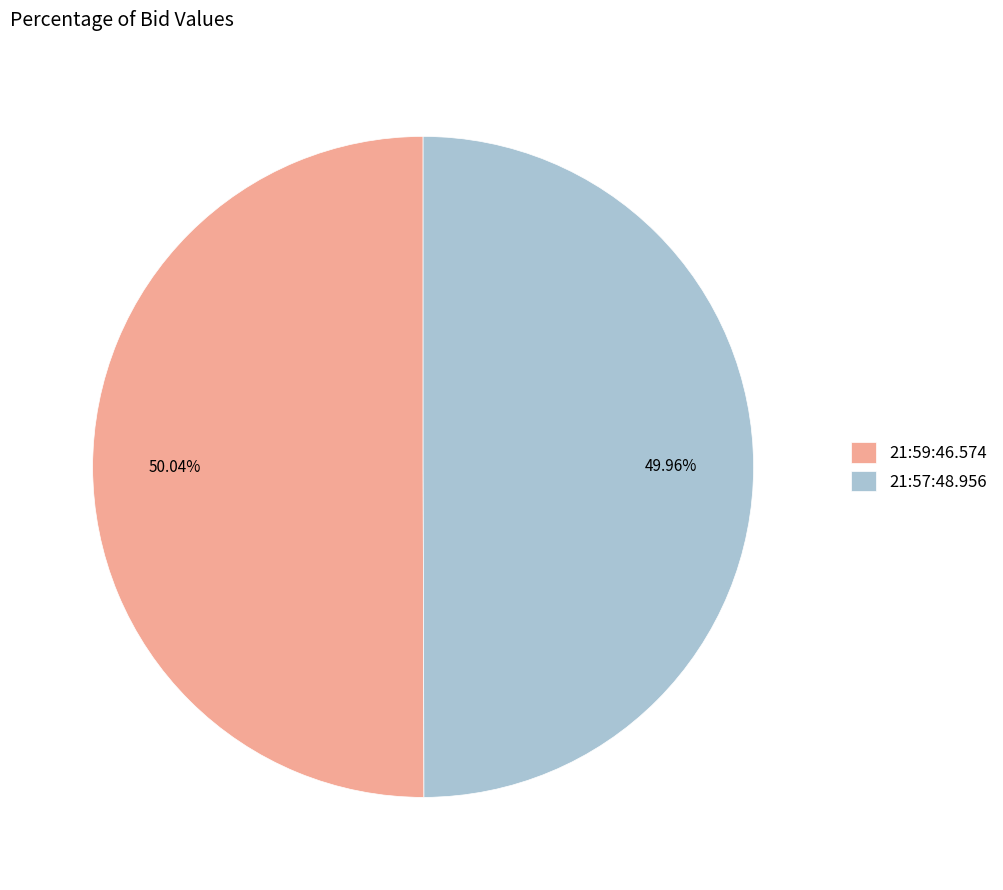

Count the number of slices in the pie.

2